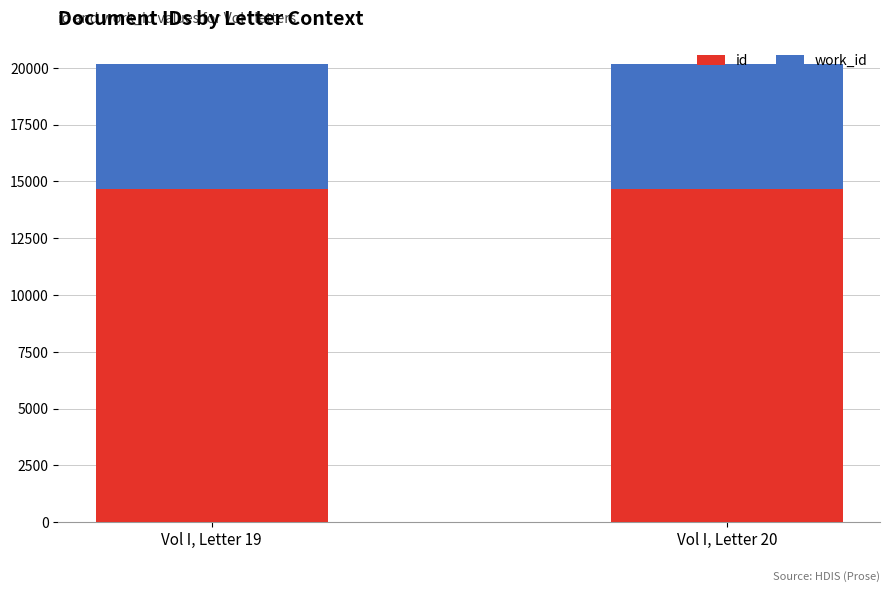

List the labels in order of id value, smallest first.

Vol I, Letter 19, Vol I, Letter 20